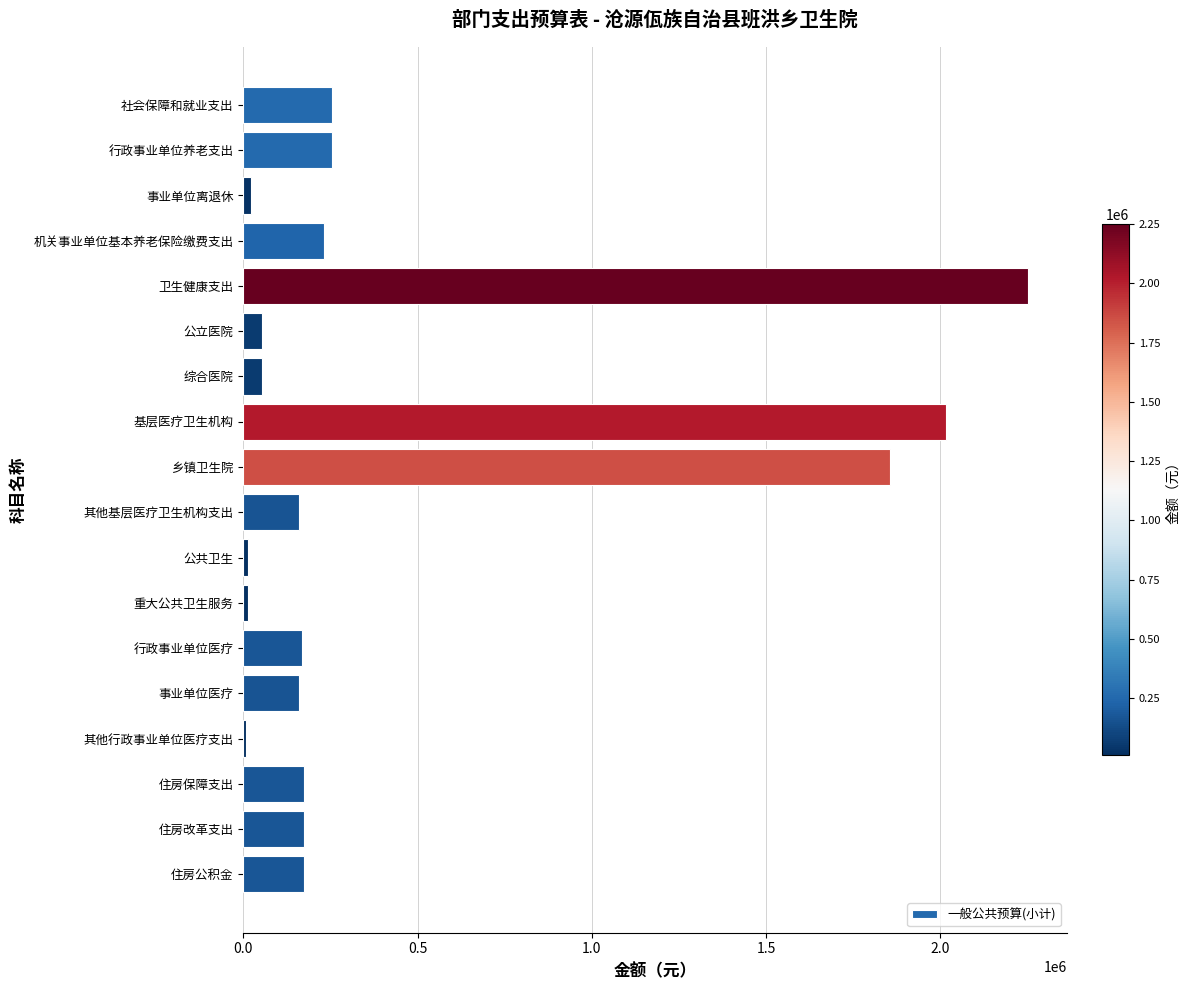

What is the label of the 17th bar from the top?

住房改革支出